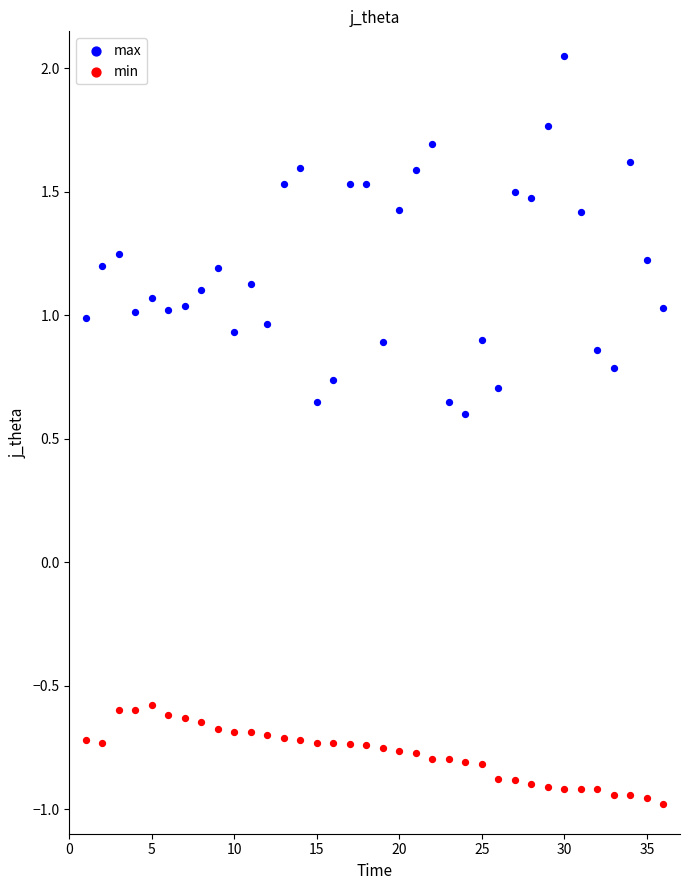

Across all data points, what is the range of X values (max minus min)?

35.0